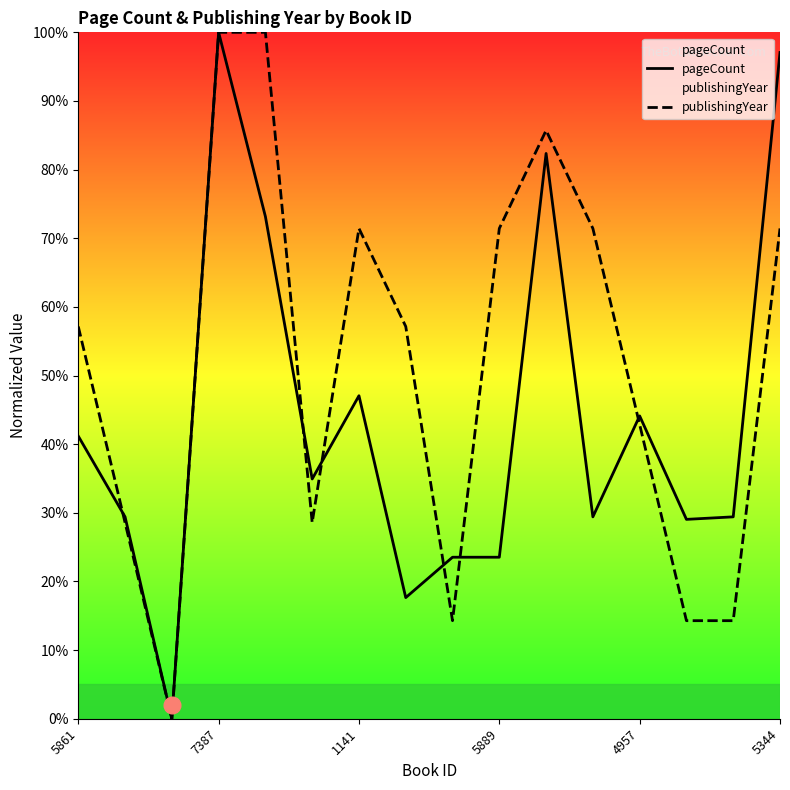

What is the spread (max minus min) of values at 5861?

16.0